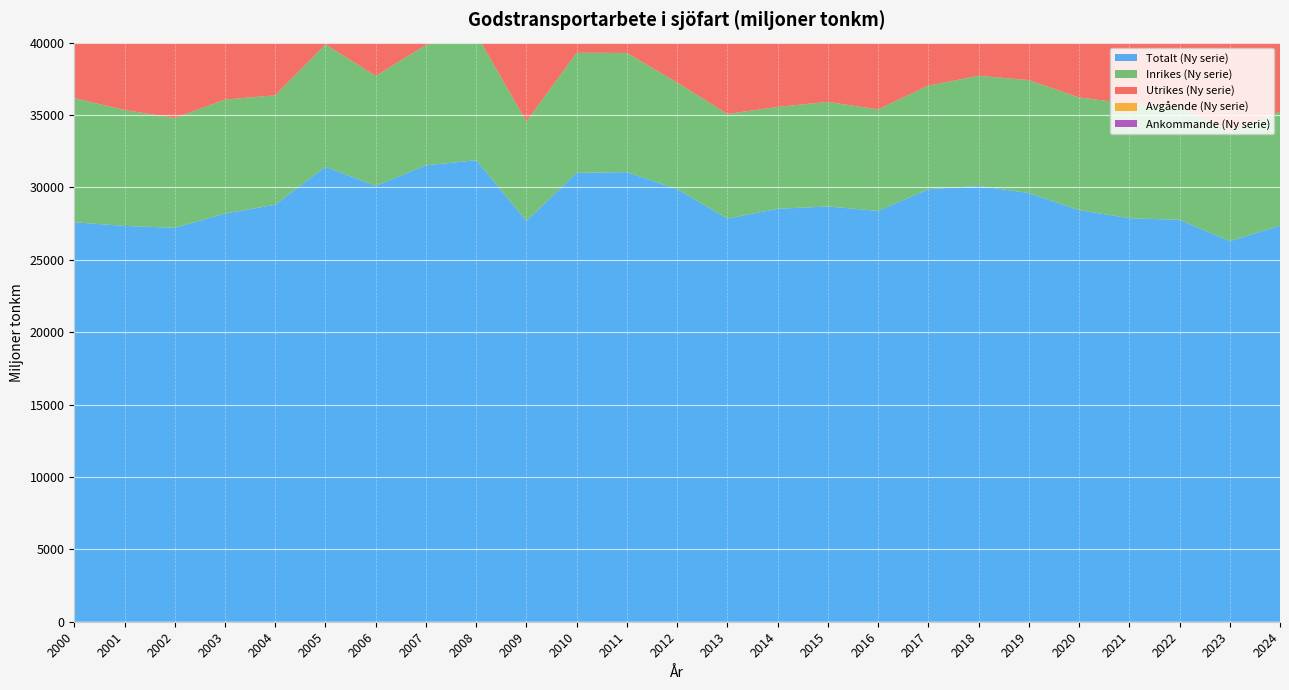

Reading left to right, transcribe all the data shown in this chart.

Totalt (Ny serie): 27590.5	27339.6	27206.5	28192.2	28803.6	31425.4	30101.9	31521.7	31876.2	27678.3	31006.4	31054.0	29881.3	27845.4	28519.6	28684.3	28372.0	29874.0	30098.2	29612.4	28431.8	27873.0	27760.2	26288.3	27351.2
Inrikes (Ny serie): 8576.1	8006.7	7588.3	7876.7	7557.7	8451.4	7597.9	8309.9	8720.8	6871.0	8294.0	8233.8	7358.0	7227.0	7039.0	7220.9	7018.1	7154.8	7613.4	7799.3	7782.1	7910.1	7782.8	7589.0	7876.1
Utrikes (Ny serie): 19014.5	19332.9	19618.1	20315.5	21245.9	22974.0	22504.0	23211.8	23155.3	20807.3	22712.3	22820.2	22523.3	20618.3	21480.6	21463.4	21353.9	22719.2	22484.8	21813.1	20649.7	19962.8	19977.4	18699.3	19475.1
Avgående (Ny serie): 7981.7	8487.5	8614.1	8715.7	9119.1	9947.0	10063.8	10121.4	9799.9	10067.6	9490.6	9650.6	9976.6	10199.5	9633.1	9529.1	9743.8	10784.4	9823.1	9703.5	9840.6	9709.6	9228.4	8930.5	8995.4
Ankommande (Ny serie): 11032.7	10845.5	11004.0	11599.8	12126.9	13026.9	12440.2	13090.4	13355.4	10739.7	13221.7	13169.6	12546.7	10418.8	11847.5	11934.3	11610.1	11934.8	12661.7	12109.7	10809.1	10253.3	10749.0	9768.9	10479.8